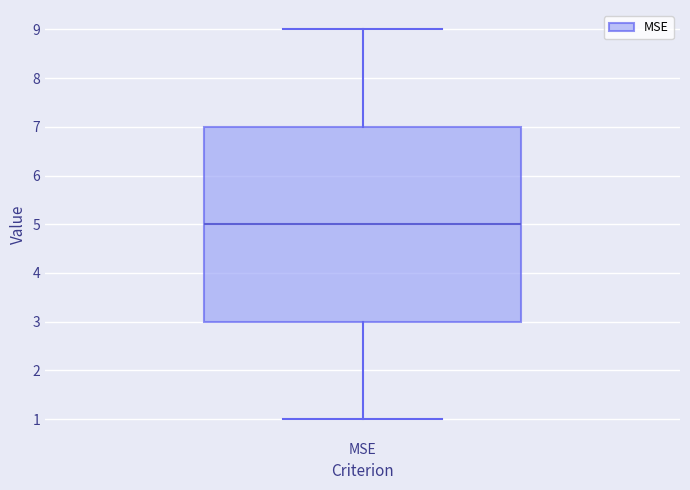

Where does the median line of the box for MSE sit on the y-axis? The values are not printed on the chart, so give them approximately, as read against the axis.

5